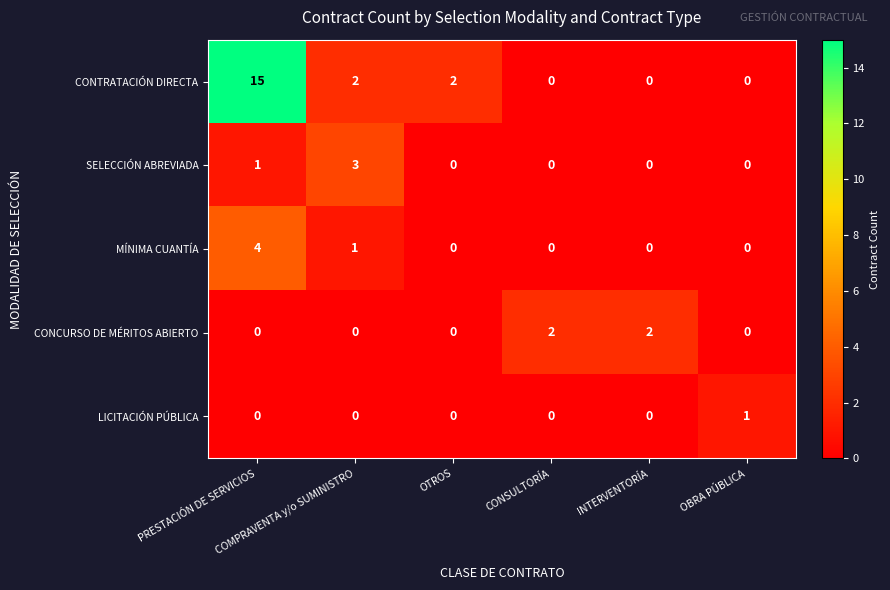

List the series in order of their peak value, highest first.

CONTRATACIÓN DIRECTA, MÍNIMA CUANTÍA, SELECCIÓN ABREVIADA, CONCURSO DE MÉRITOS ABIERTO, LICITACIÓN PÚBLICA